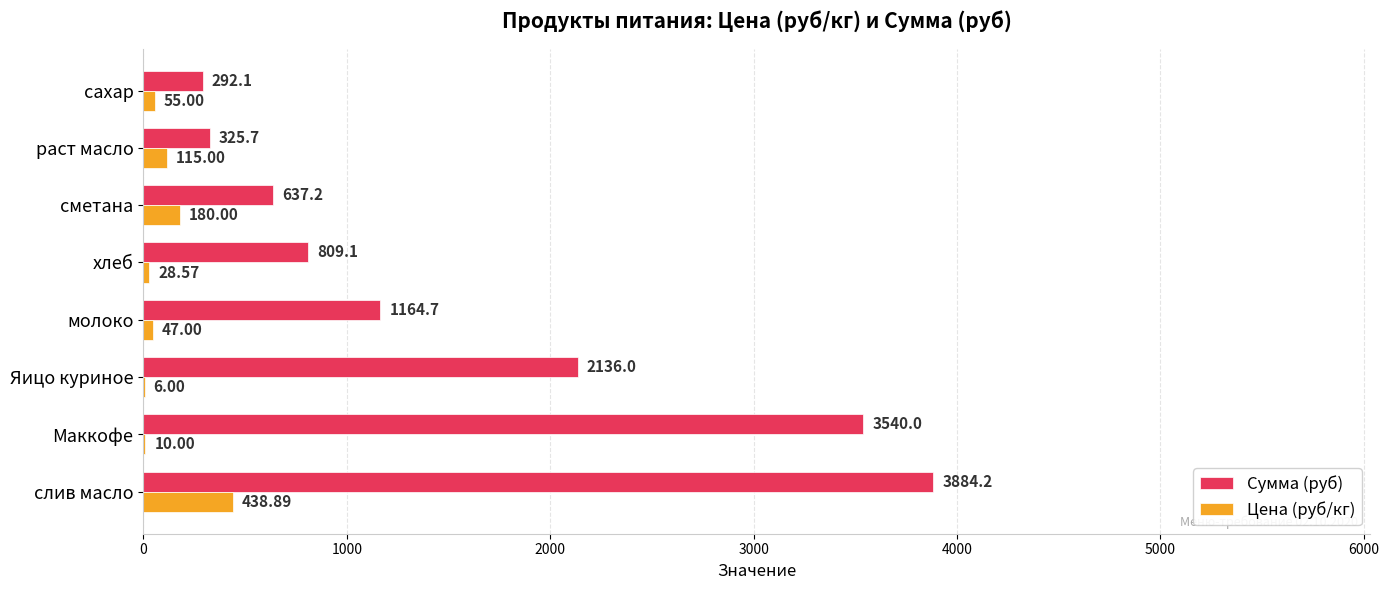

At which category does the chart reach its peak across all series?

слив масло